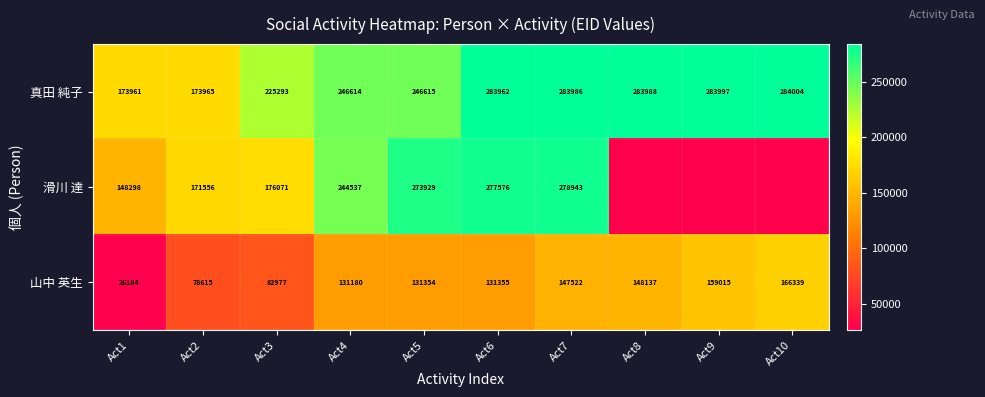

Rank the series at Act3 from lowest to highest value.

山中 英生, 滑川 達, 真田 純子